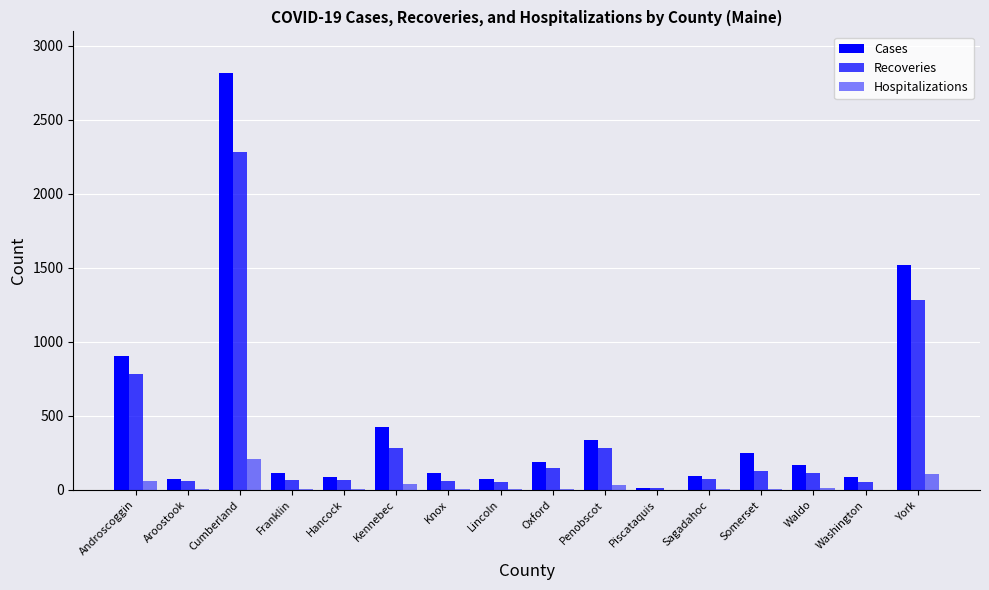

How many distinct data groups are displayed?

3